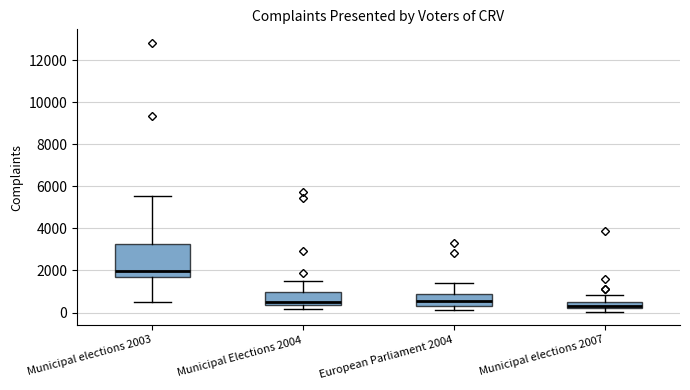

Which box is the tallest, from its lower edge to its upper edge?

Municipal elections 2003